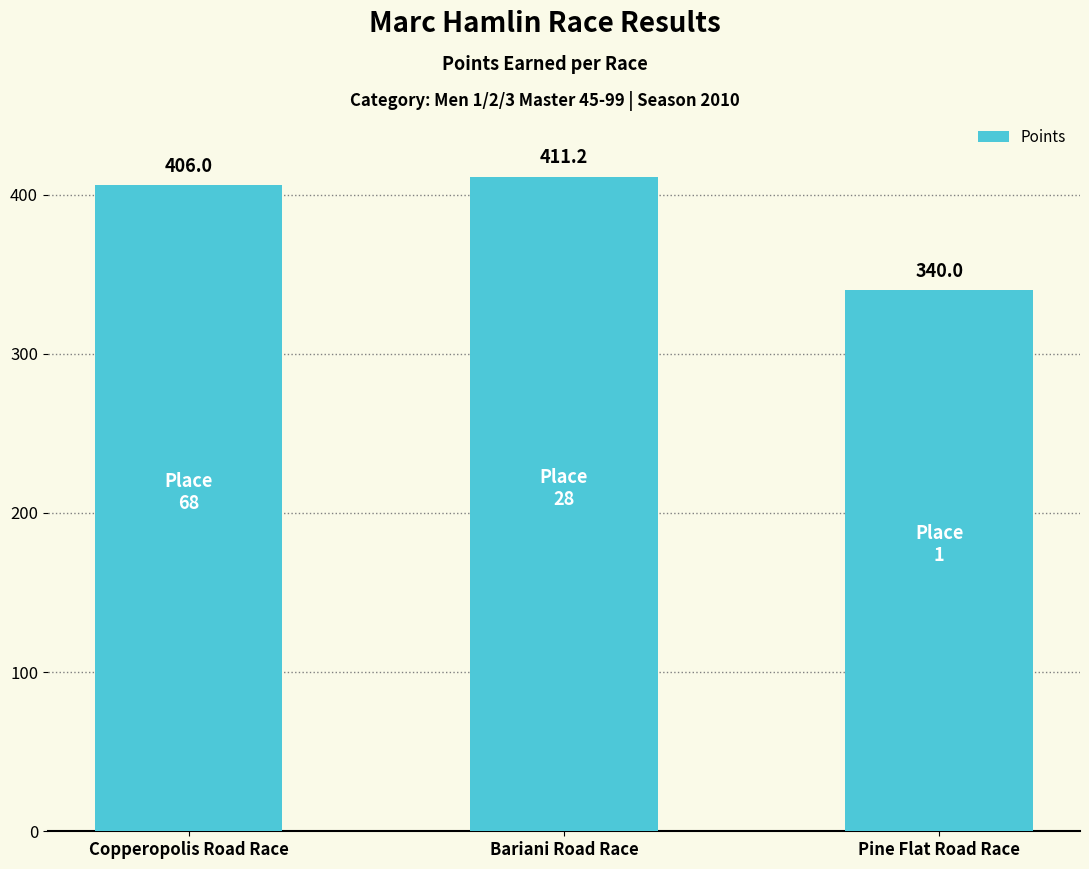

Which label corresponds to the largest value in the chart?

Bariani Road Race